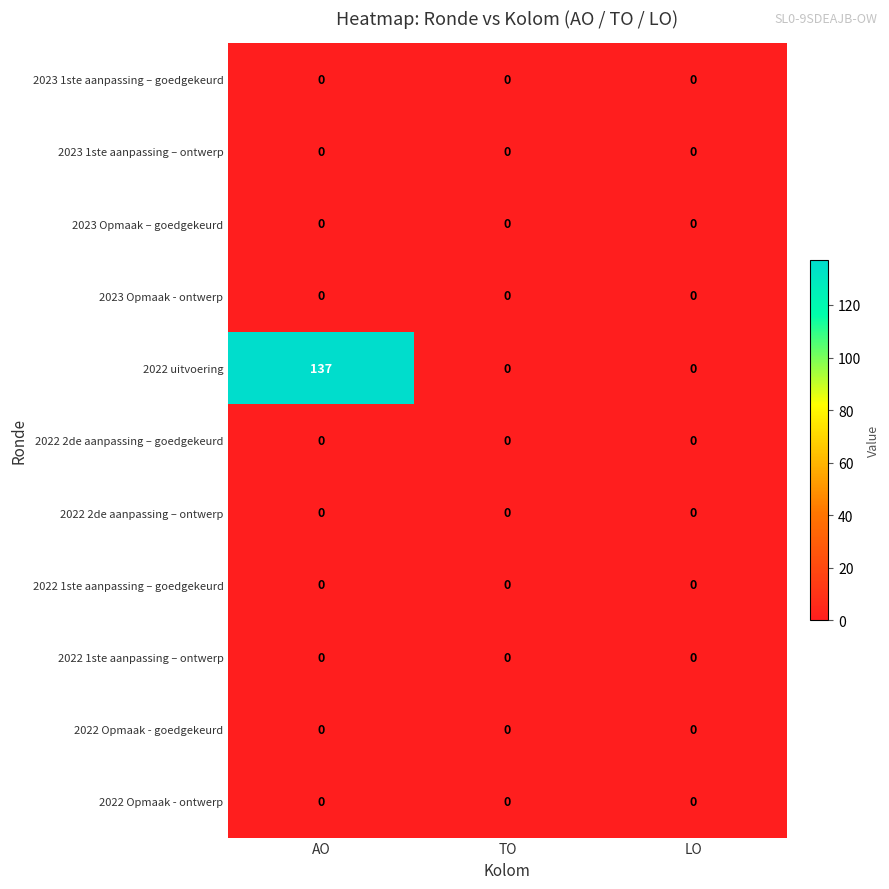

Which label corresponds to the largest value in the chart?

AO